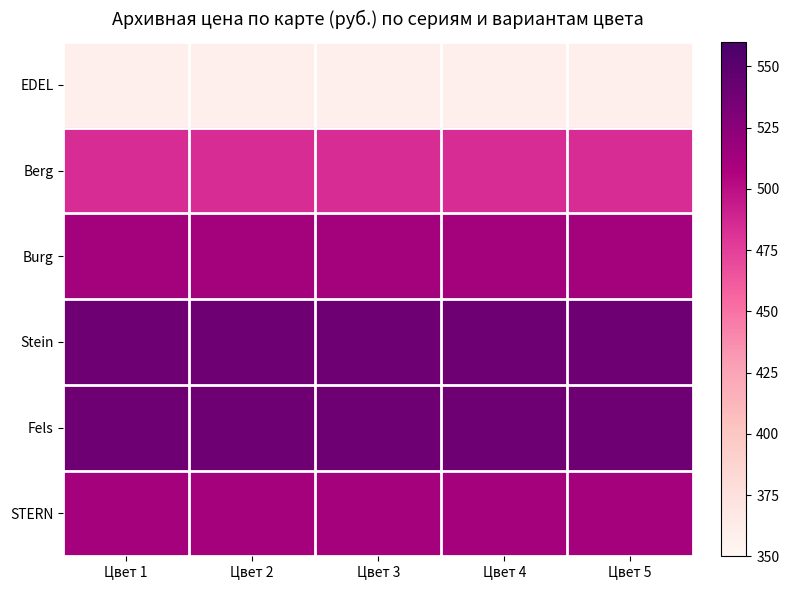

List the series in order of their peak value, lowest first.

EDEL, Berg, STERN, Burg, Stein, Fels